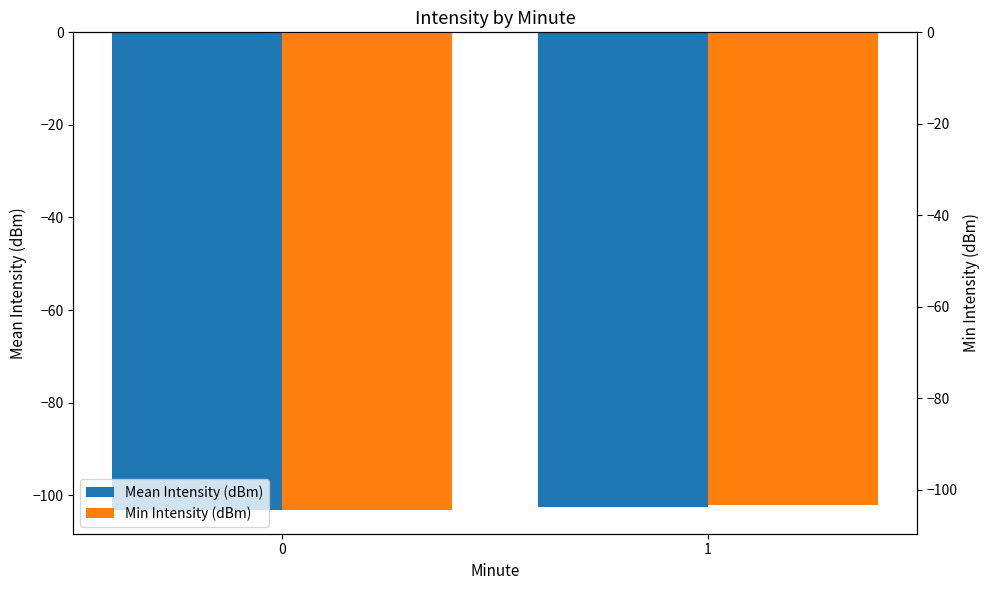

At which label is Mean Intensity (dBm) closest to -102?

1